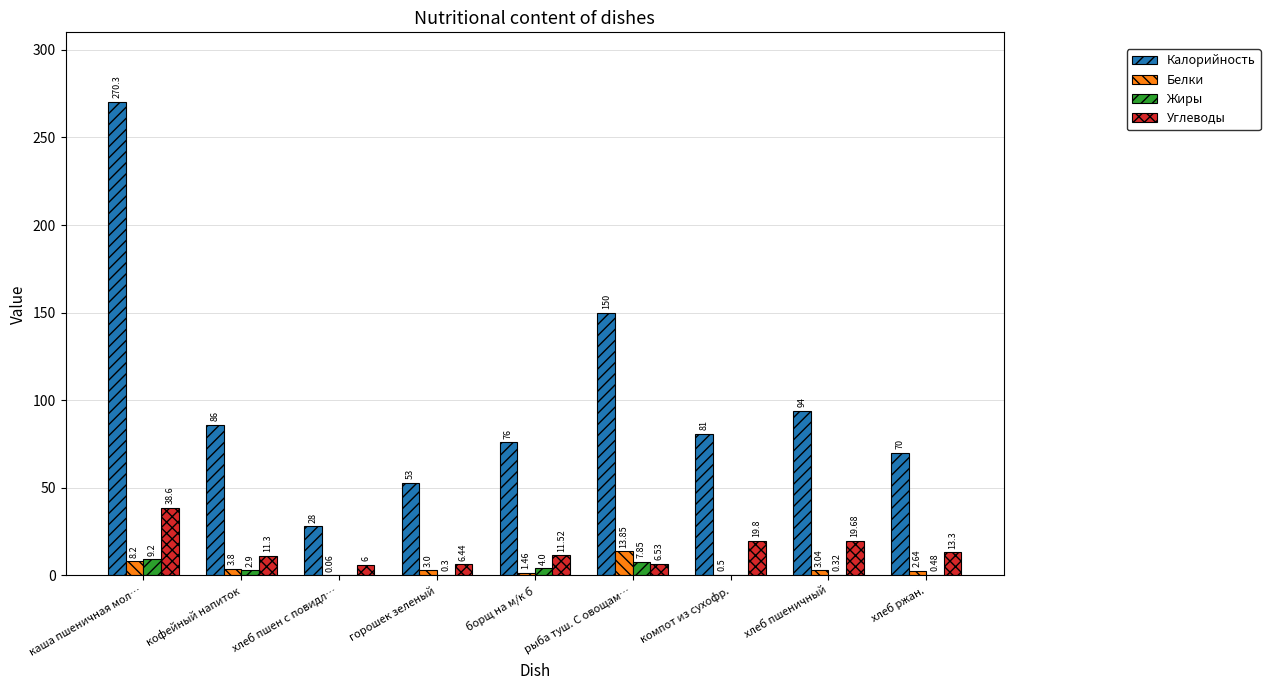

Which series changed the most between хлеб пшен с повидл… and горошек зеленый?

Калорийность